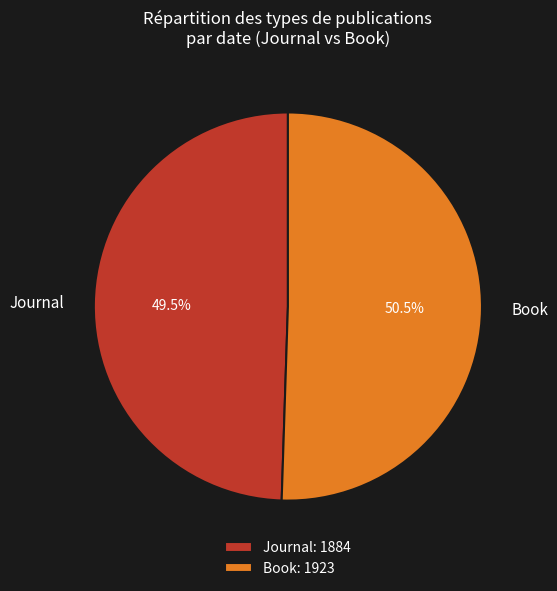

Which category accounts for the majority?

Book